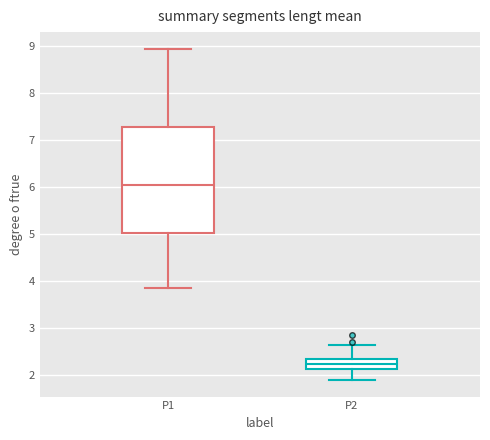

Where does the upper whisker of the box for P1 end on the y-axis? The values are not printed on the chart, so give them approximately, as read against the axis.

9.0